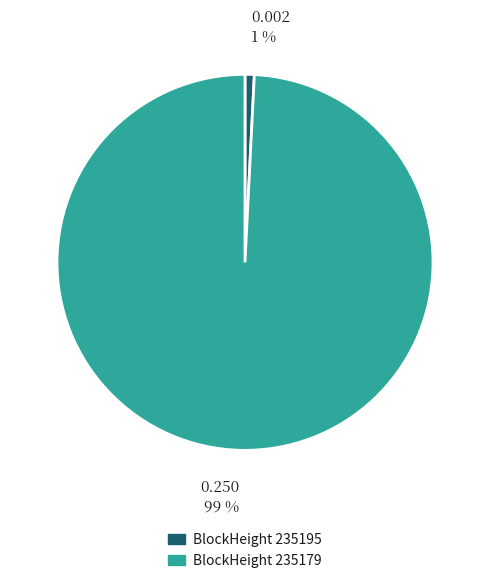

Is there a majority slice in this chart?

Yes